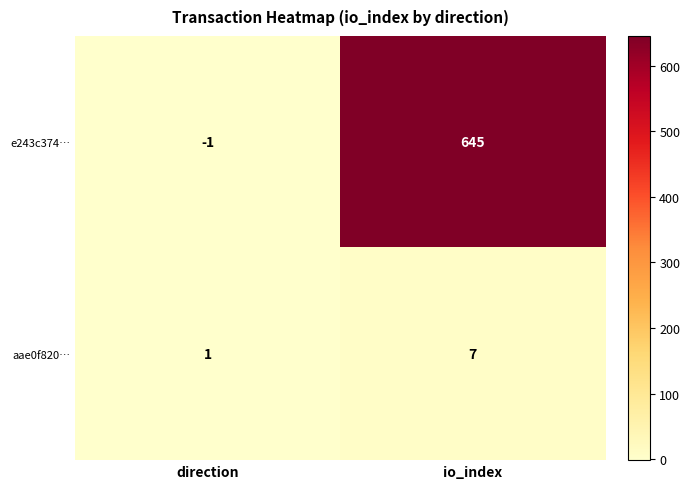

What value does the aae0f820… series have at io_index?

7